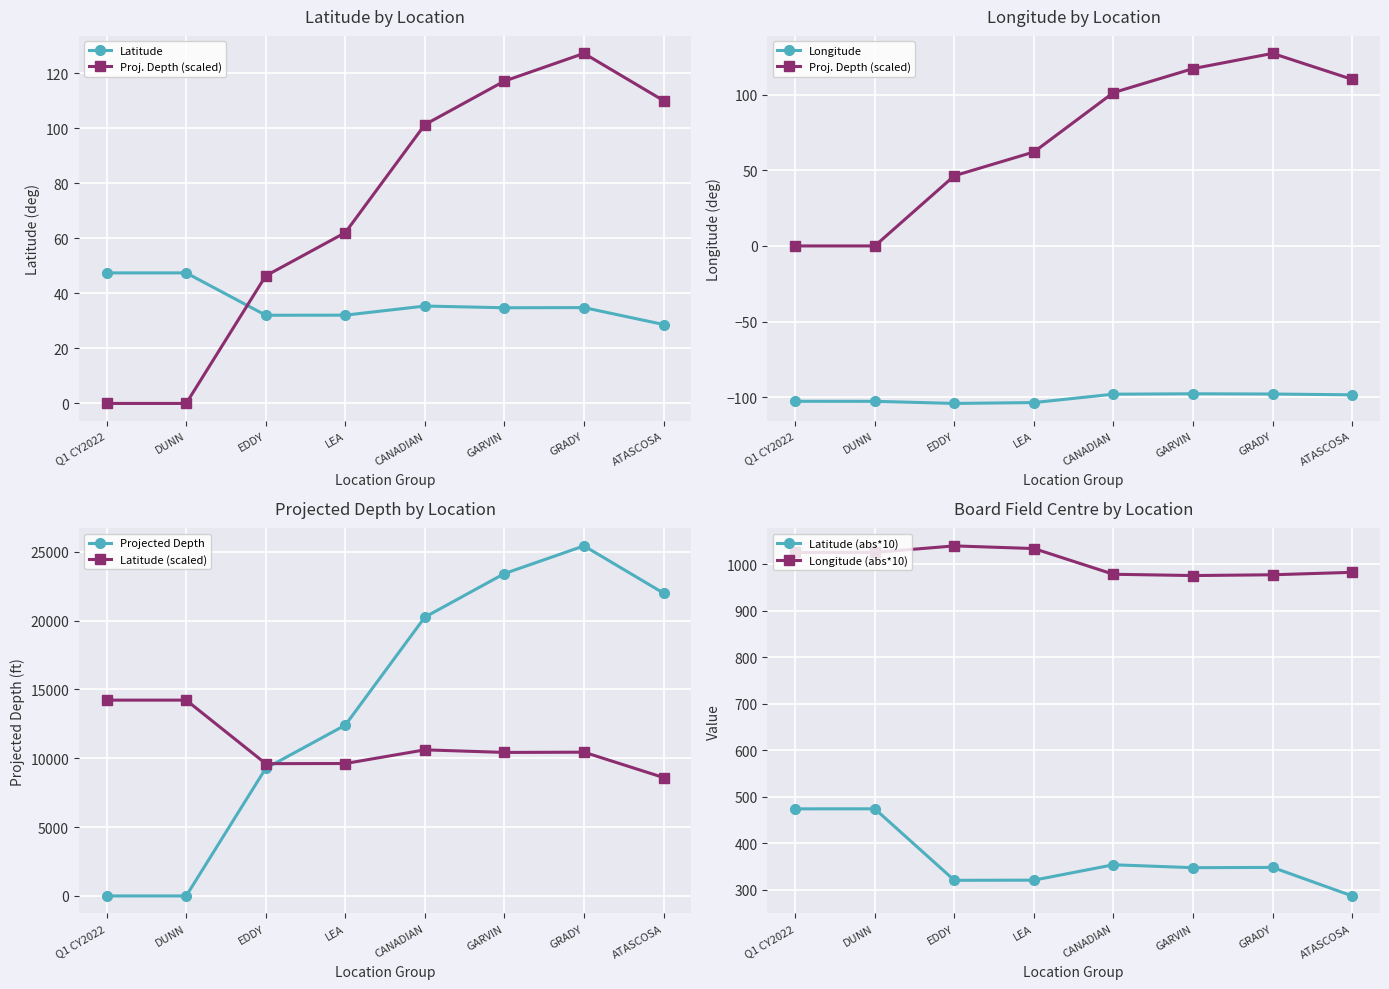

How many series are shown in this chart?

2